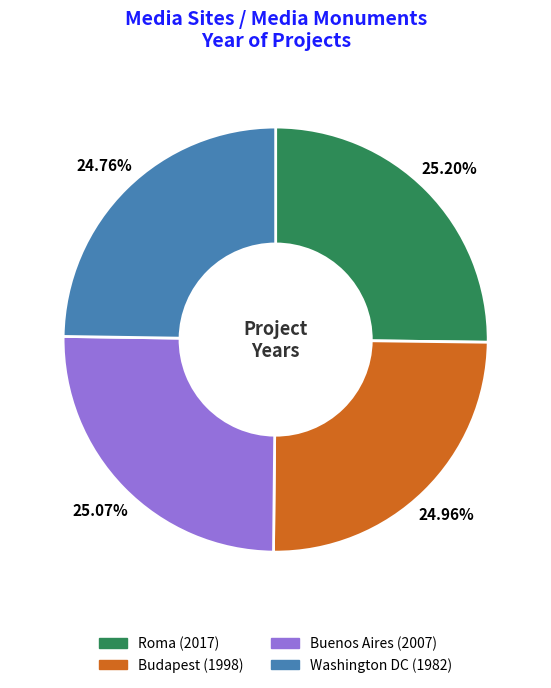

To the nearest percent, what percentage of the pie is Roma?

25%